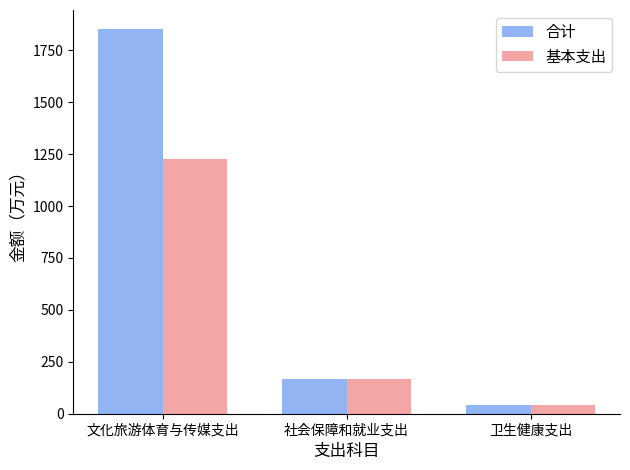

What are all the series names shown in the legend?

合计, 基本支出